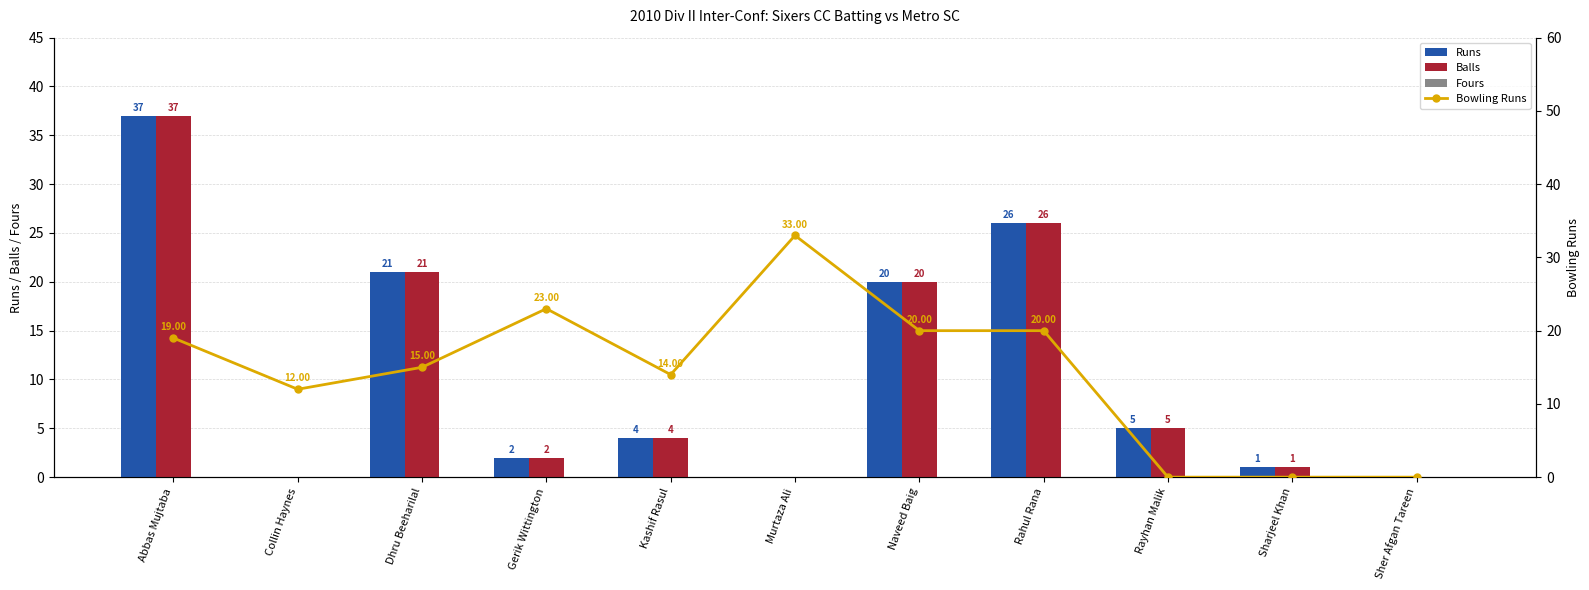

What is the approximate value of Runs at Rayhan Malik?

5